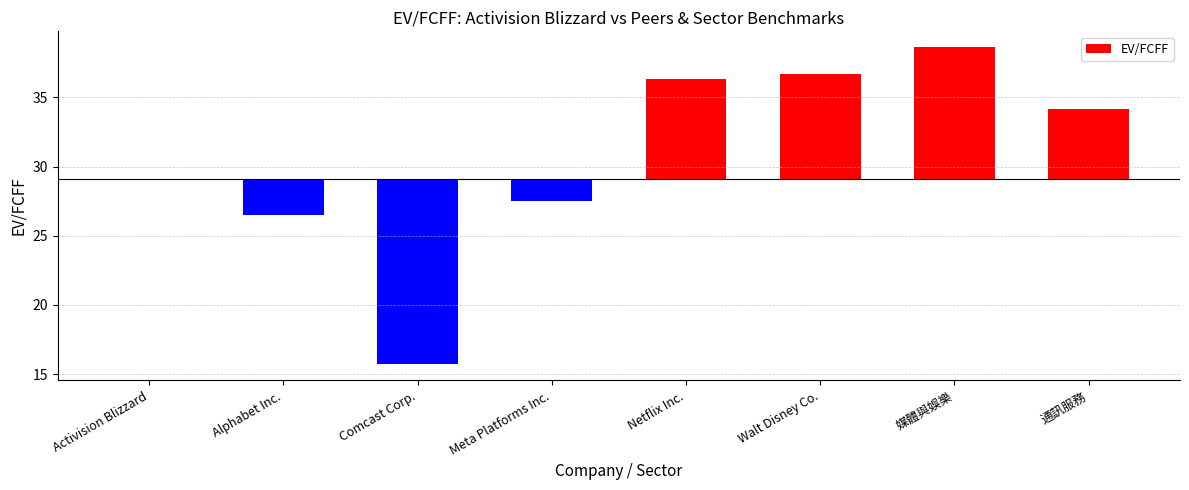

The chart shows a value of 10.4 at Netflix Inc.. True or false?

False